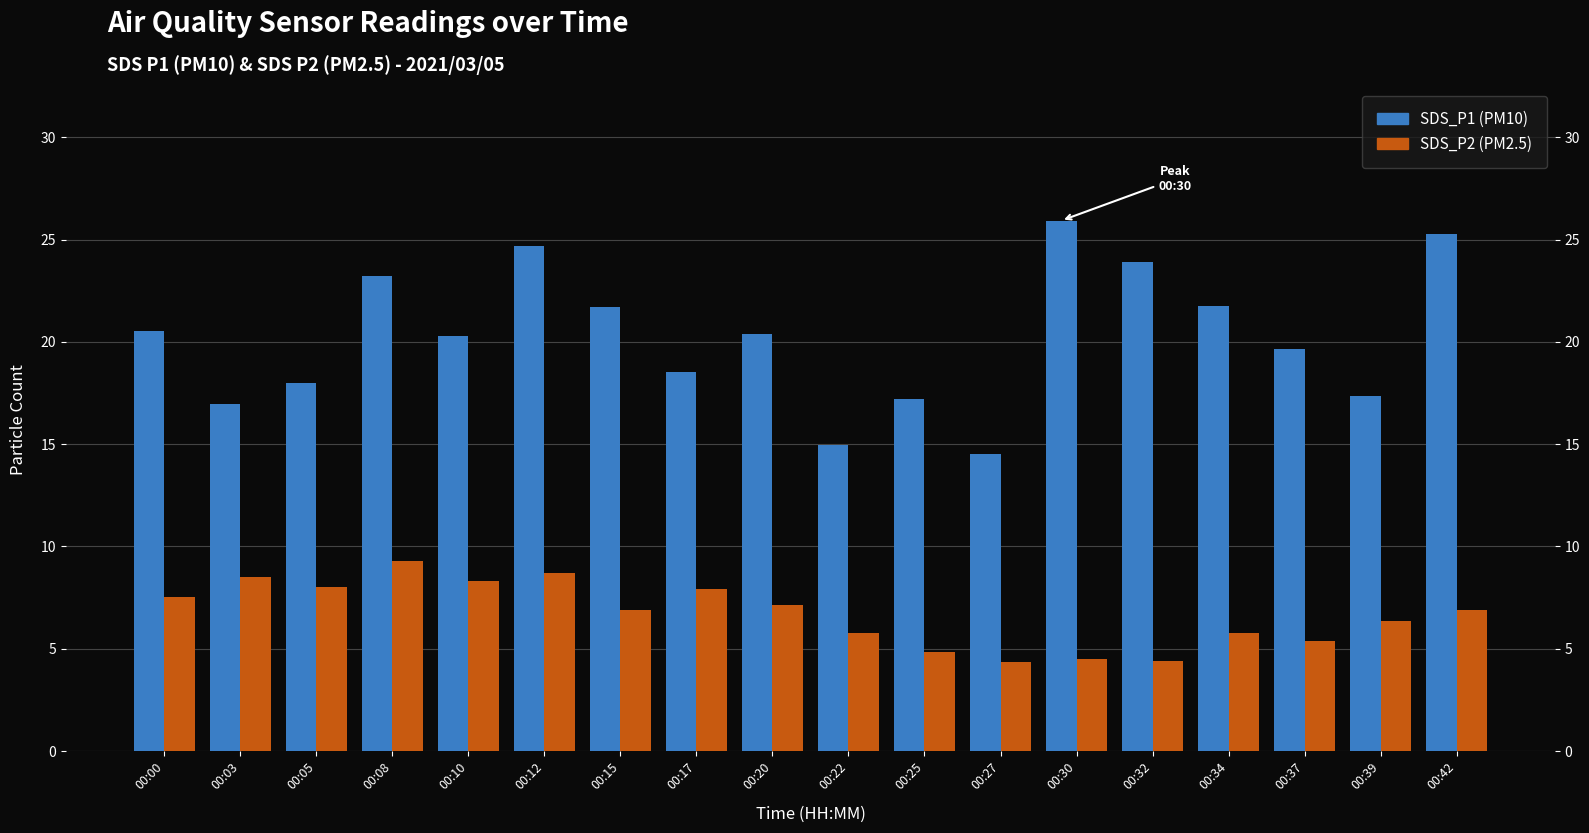

Which series has the widest spread of values?

SDS_P1 (PM10)